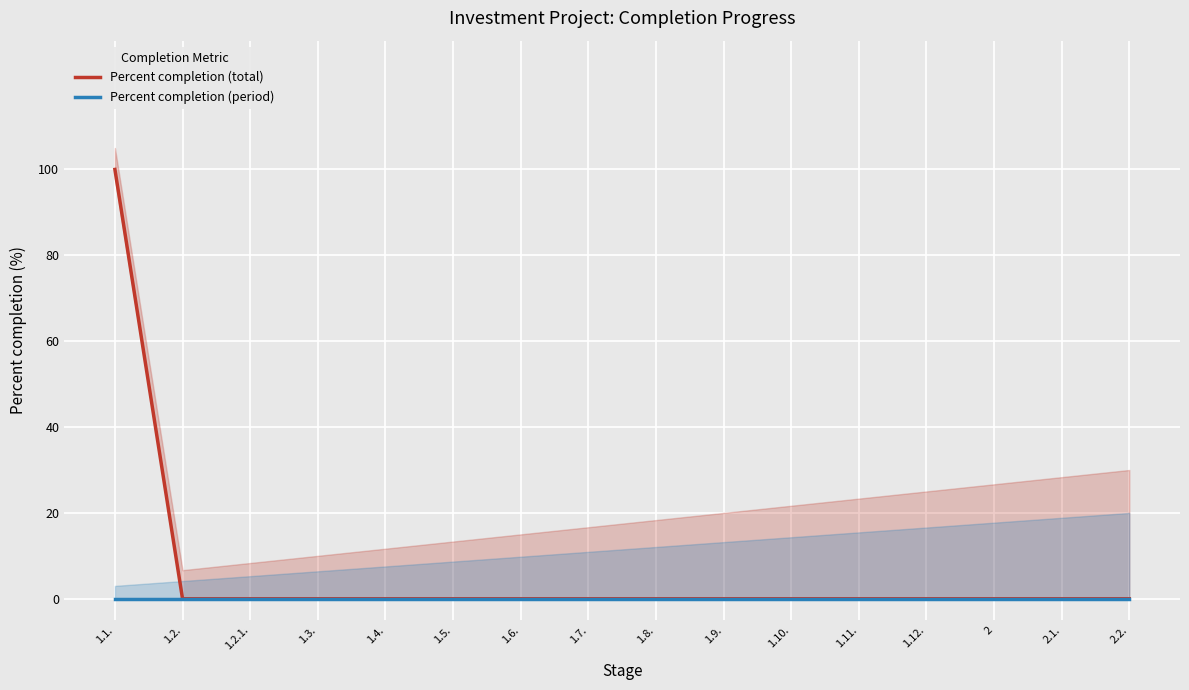

Count the number of categories in the chart.

16